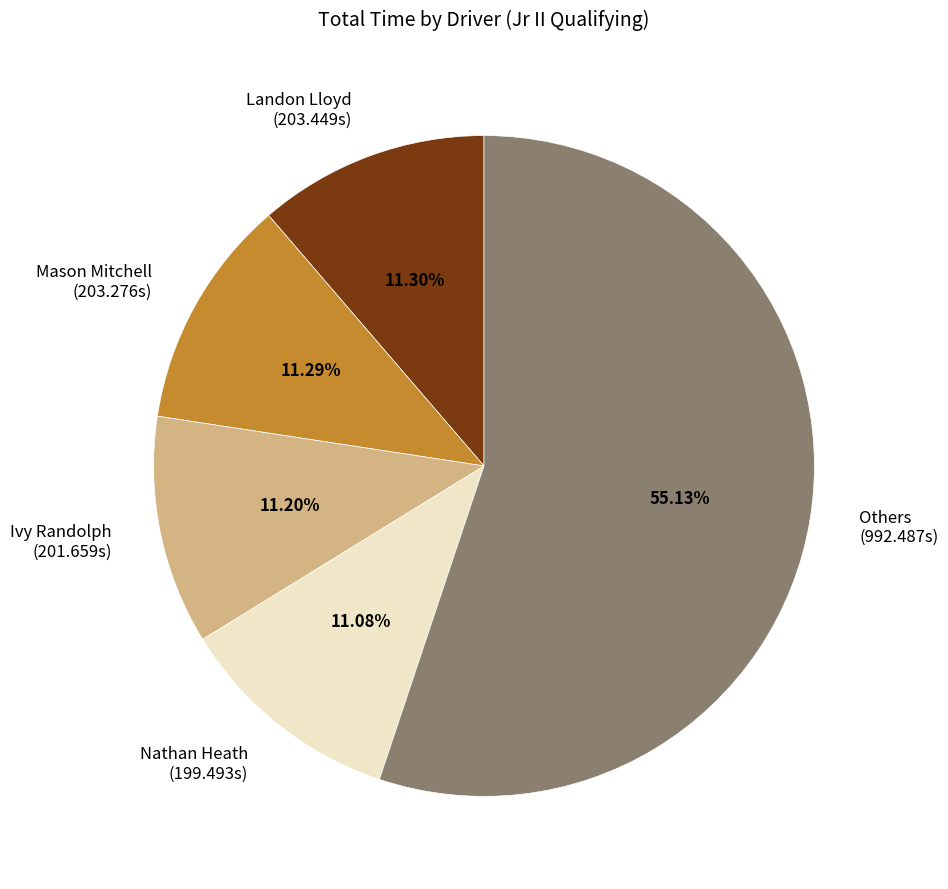

Do Ivy Randolph (201.659s) and Others (992.487s) together represent more than half of the pie?

Yes